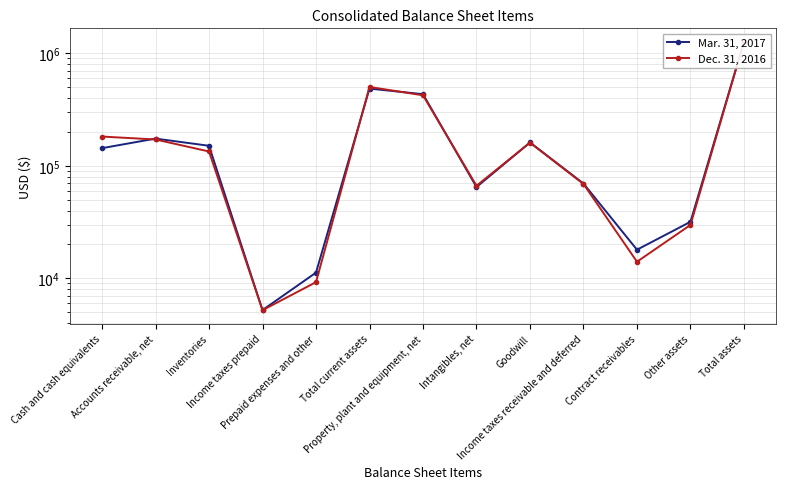

What are all the series names shown in the legend?

Mar. 31, 2017, Dec. 31, 2016